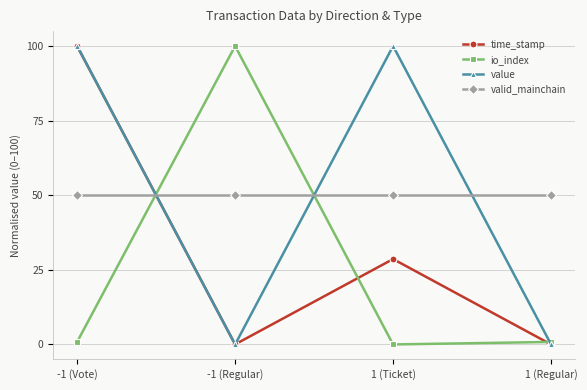

What is the sum of all time_stamp values?

128.6